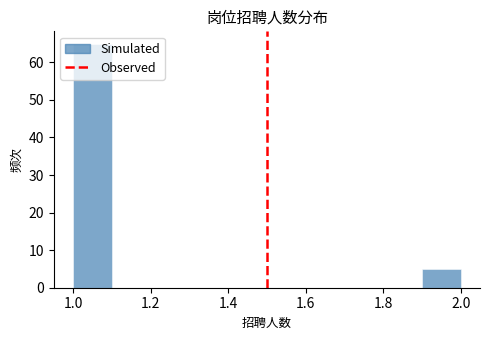

Reading left to right, list every bar in this chart as the range it spans on the x-axis followed by its height. The values are not printed on the chart, so give them approximately, as read against the axis.

1.0 to 1.1: 65
1.1 to 1.2: 0
1.2 to 1.3: 0
1.3 to 1.4: 0
1.4 to 1.5: 0
1.5 to 1.6: 0
1.6 to 1.7: 0
1.7 to 1.8: 0
1.8 to 1.9: 0
1.9 to 2.0: 5